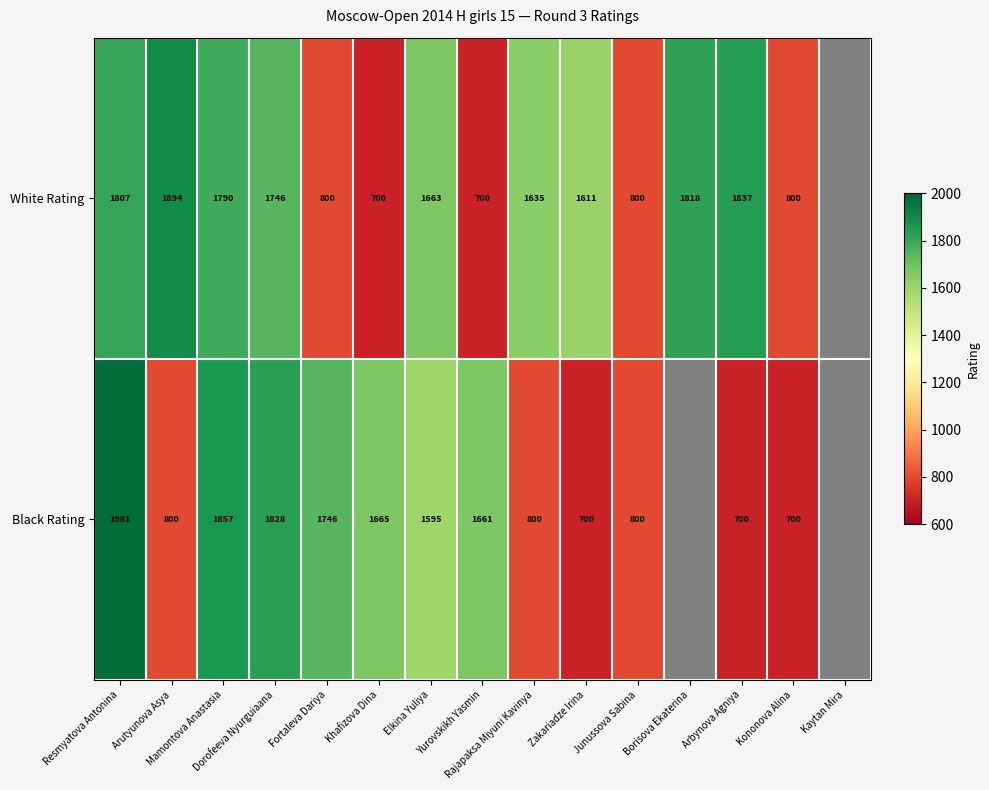

What is the maximum value shown in the chart?

1981.0